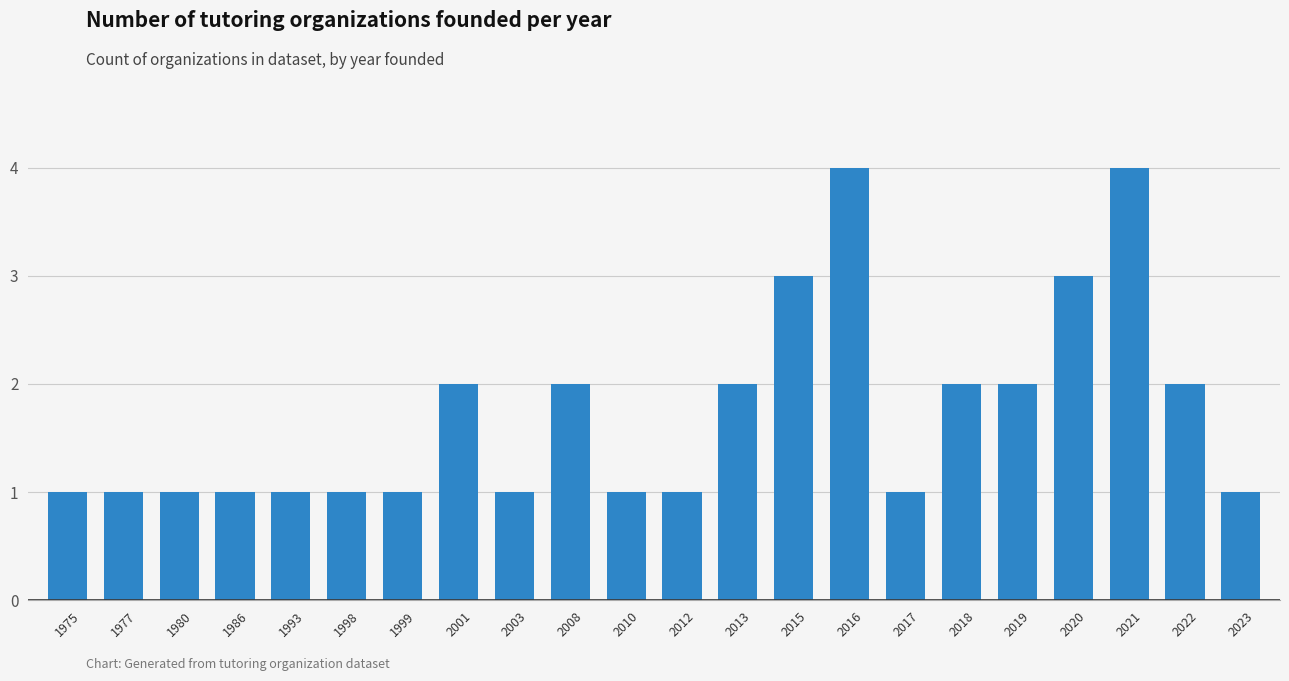

What is the difference between the second highest and second lowest values?

3